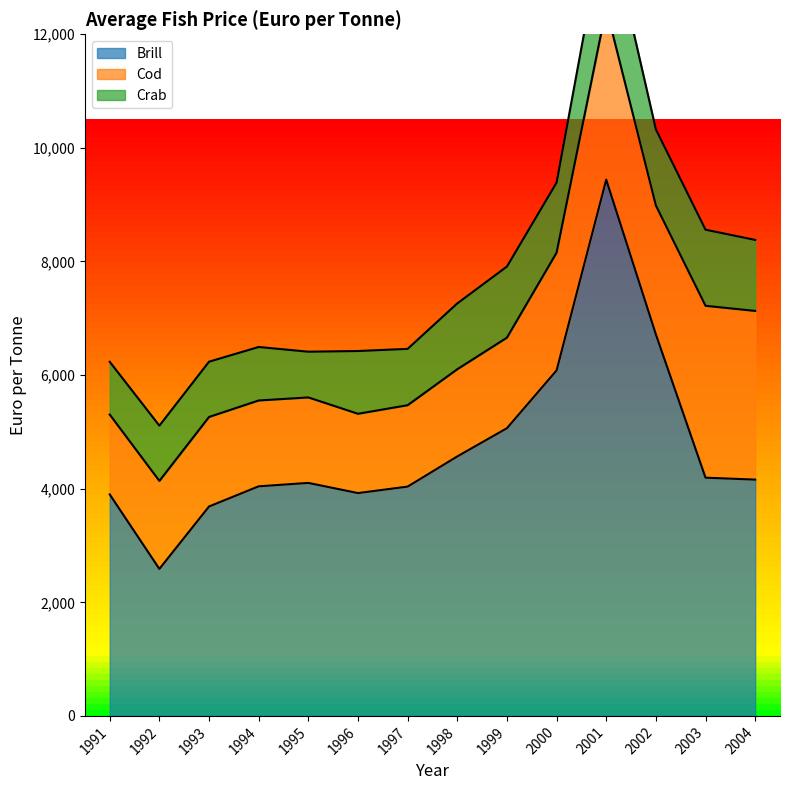

Reading left to right, what are all the values shown in this chart?

Brill: 3899	2588	3687	4042	4102	3923	4037	4568	5065	6082	9441	6717	4194	4160
Cod: 1406	1549	1576	1511	1505	1396	1433	1535	1594	2073	3017	2269	3026	2970
Crab: 929	973	973	942	805	1105	992	1159	1252	1234	1675	1340	1340	1250